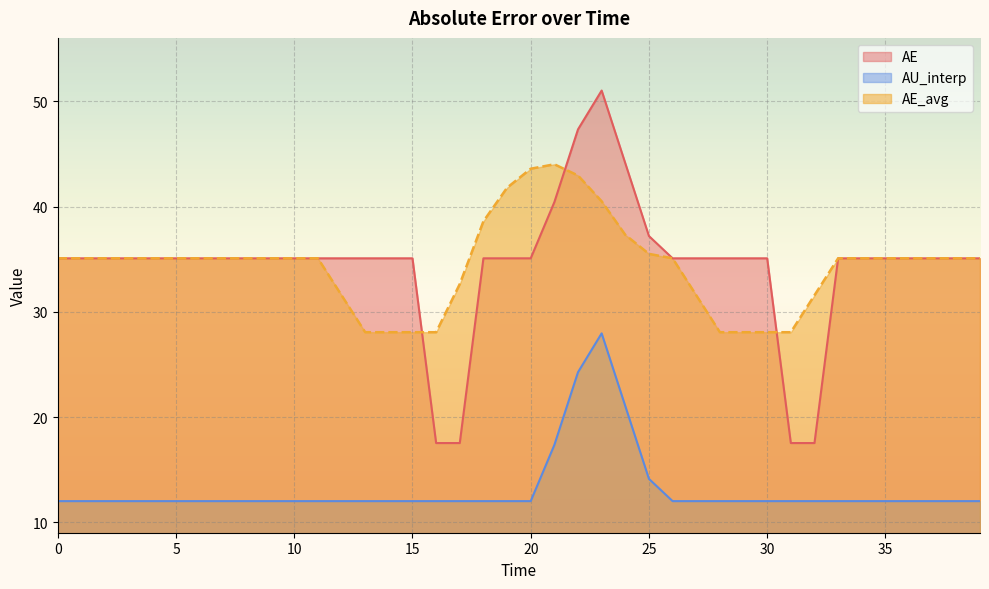

Reading left to right, what are all the values shown in this chart?

AE: 35.1	35.1	35.1	35.1	35.1	35.1	35.1	35.1	35.1	35.1	35.1	35.1	35.1	35.1	35.1	35.1	17.5	17.5	35.1	35.1	35.1	40.4	47.3	51.0	44.1	37.2	35.1	35.1	35.1	35.1	35.1	17.5	17.5	35.1	35.1	35.1	35.1	35.1	35.1	35.1
AU_interp: 12.0	12.0	12.0	12.0	12.0	12.0	12.0	12.0	12.0	12.0	12.0	12.0	12.0	12.0	12.0	12.0	12.0	12.0	12.0	12.0	12.0	17.4	24.3	28.0	21.0	14.1	12.0	12.0	12.0	12.0	12.0	12.0	12.0	12.0	12.0	12.0	12.0	12.0	12.0	12.0
AE_avg: 35.1	35.1	35.1	35.1	35.1	35.1	35.1	35.1	35.1	35.1	35.1	35.1	31.6	28.1	28.1	28.1	28.1	32.6	38.6	41.8	43.6	44.0	42.9	40.5	37.3	35.5	35.1	31.6	28.1	28.1	28.1	28.1	31.6	35.1	35.1	35.1	35.1	35.1	35.1	35.1